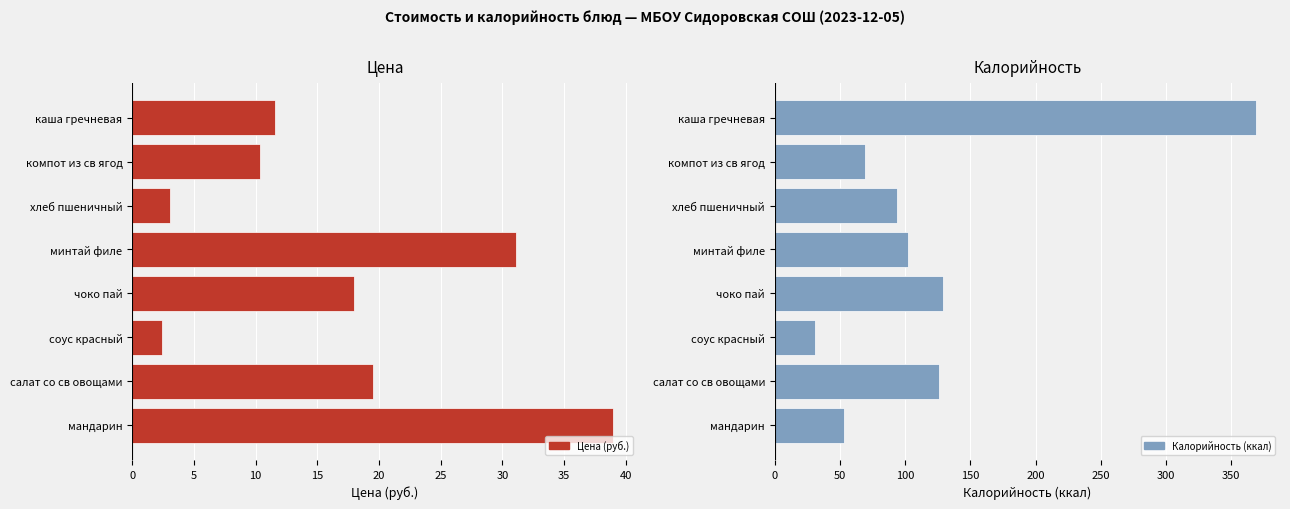

Which series has the widest spread of values?

Калорийность